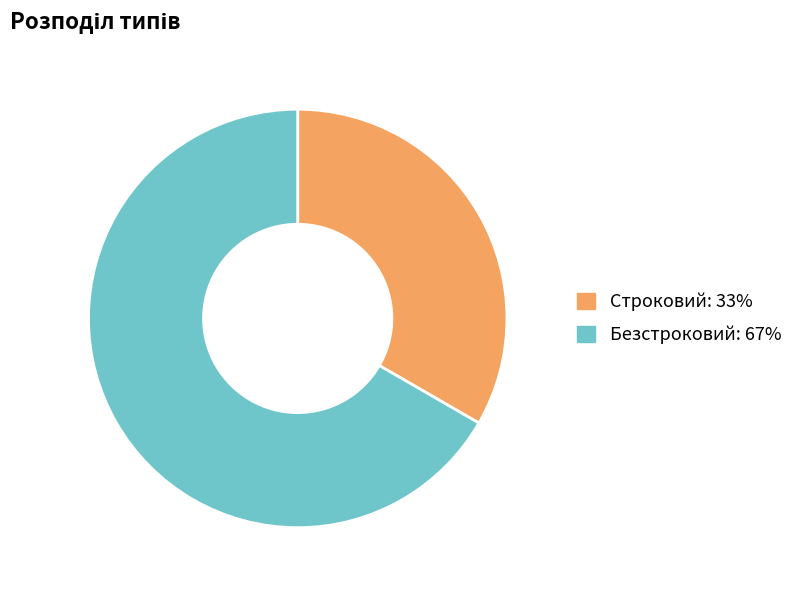

What is the largest slice in the pie chart?

Безстроковий